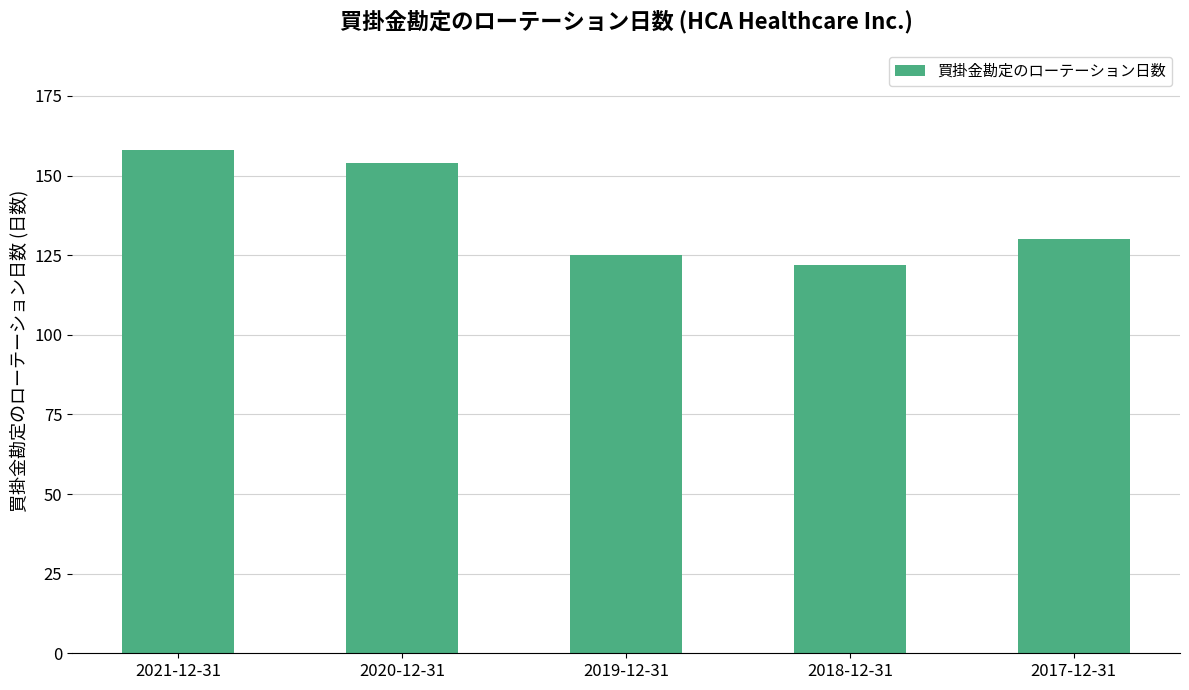

The value at 2017-12-31 is 176. True or false?

False